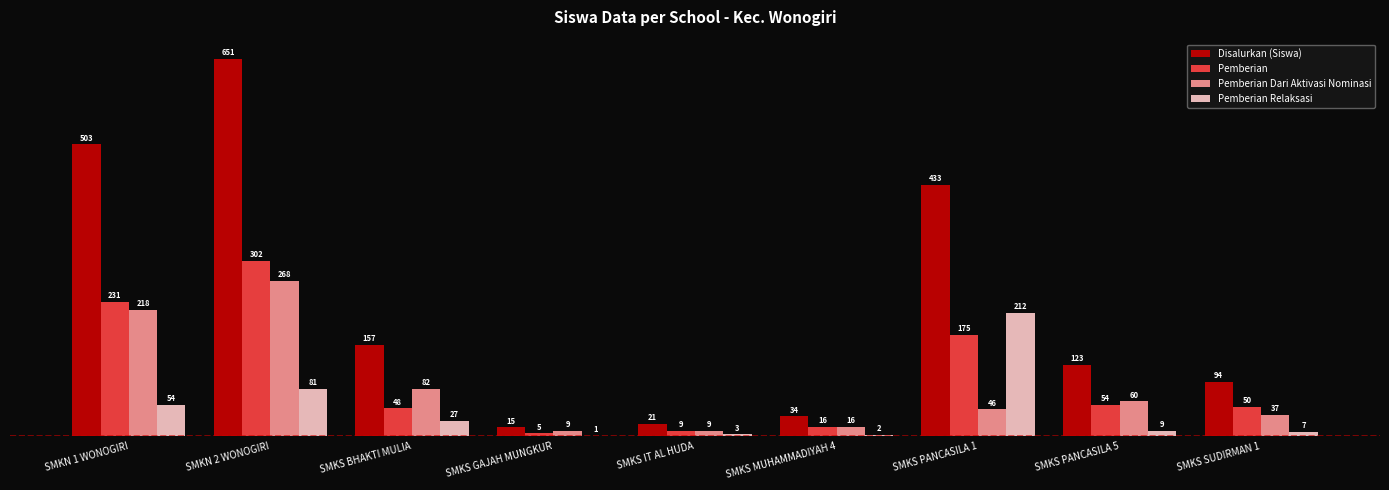

What is the approximate value of Disalurkan (Siswa) at SMKS MUHAMMADIYAH 4?

34